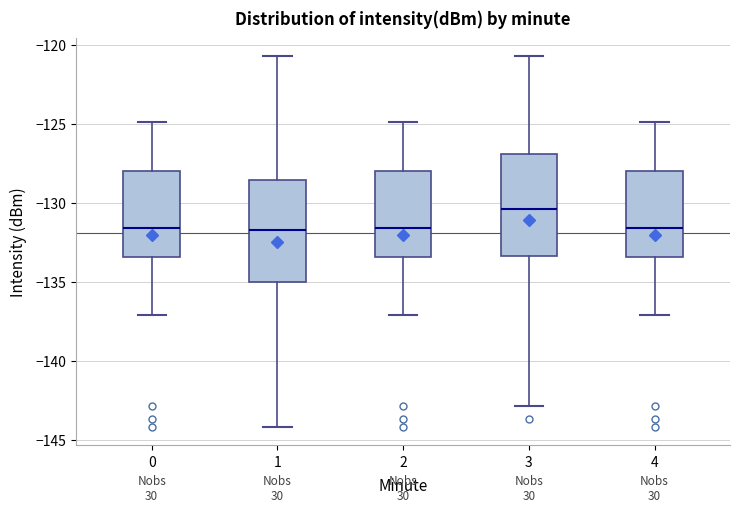

Where is the upper edge of the box at x = 1 on the y-axis? The values are not printed on the chart, so give them approximately, as read against the axis.

-128.5